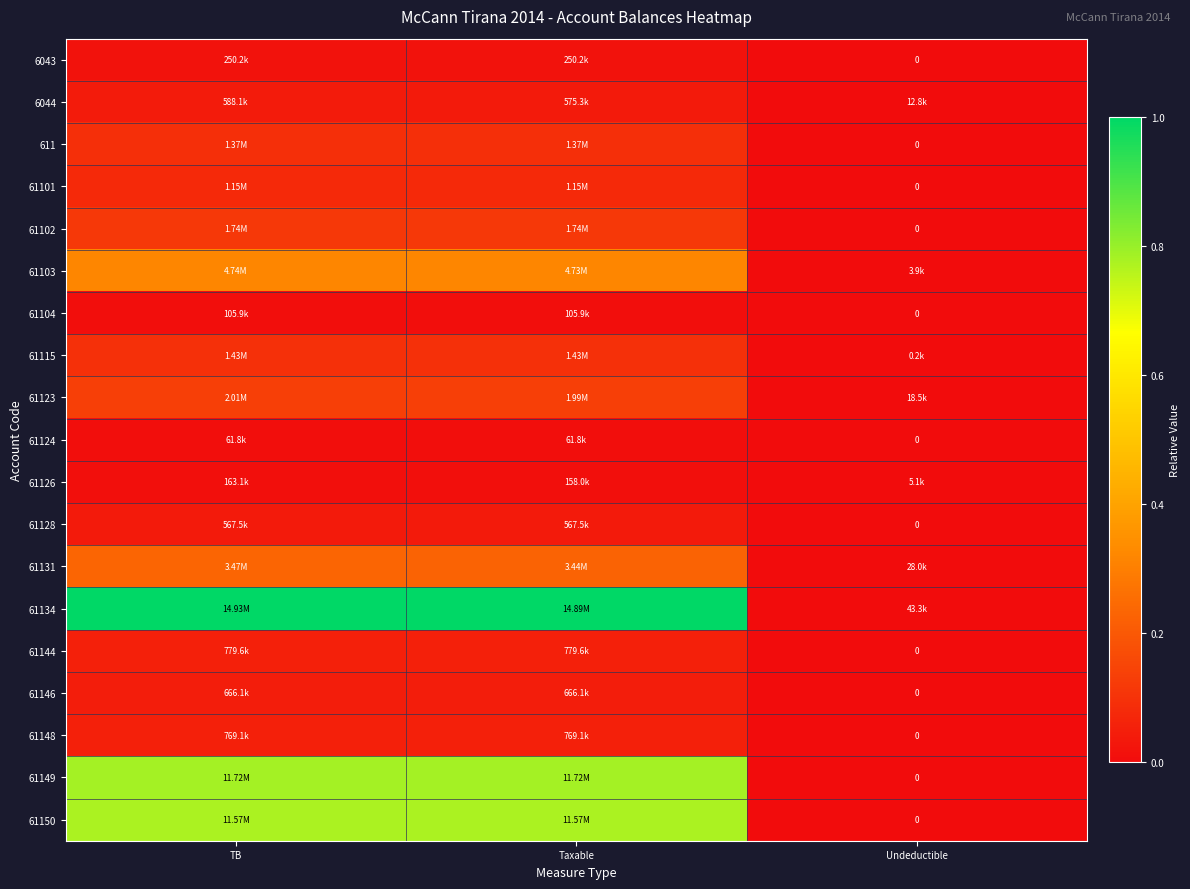

Is the value of 61134 at Taxable greater than the value of 61103 at Undeductible?

Yes